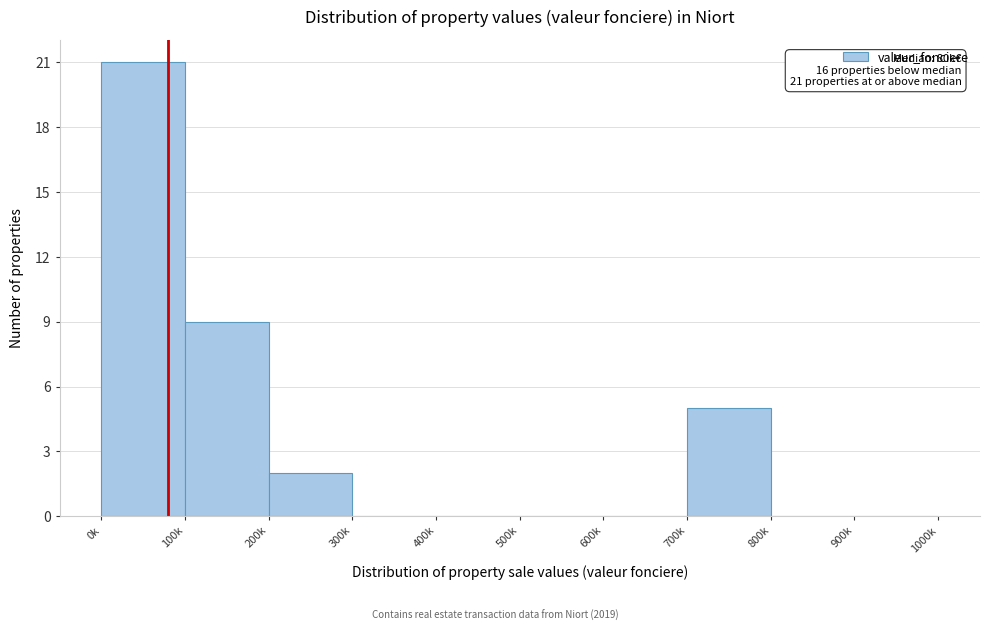

Reading left to right, transcribe all the data shown in this chart.

0k=21	100k=9	200k=2	300k=0	400k=0	500k=0	600k=0	700k=5	800k=0	900k=0